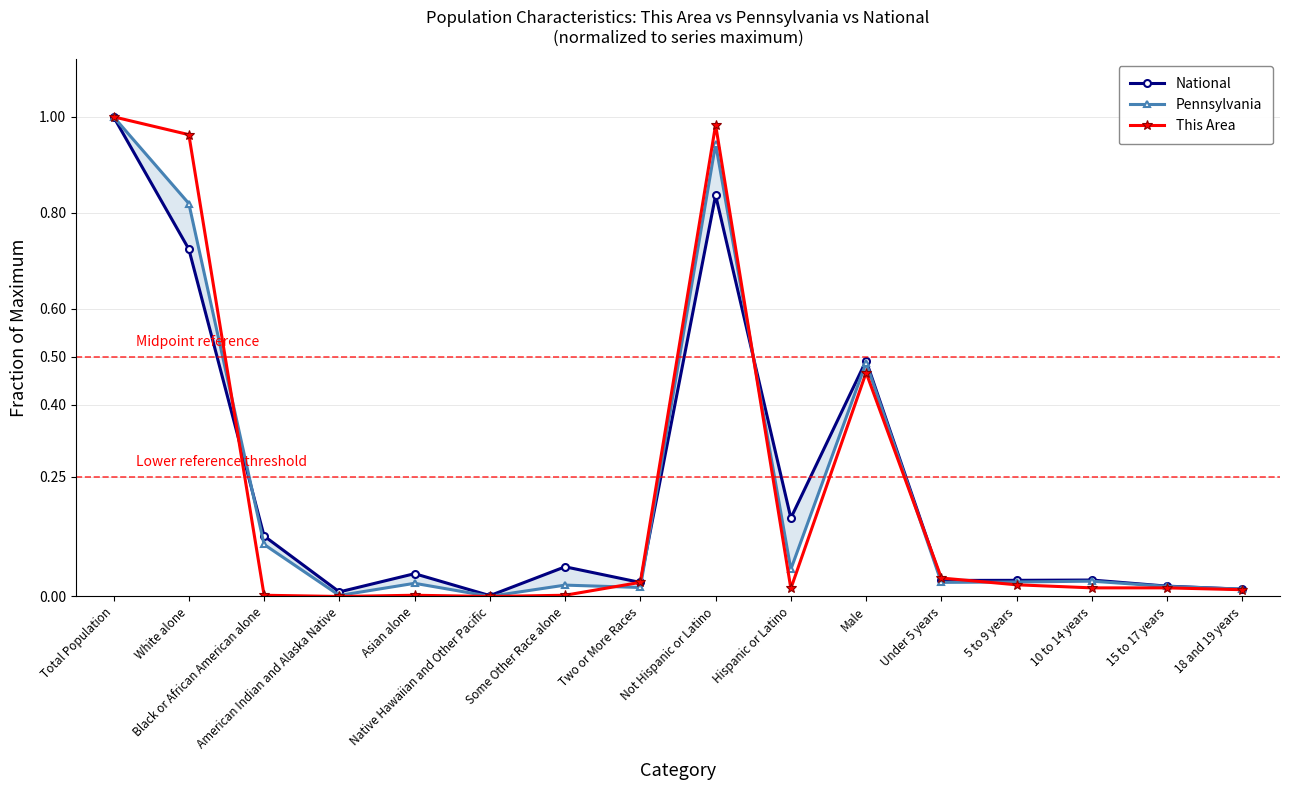

What is the average value of the Pennsylvania series?

0.2